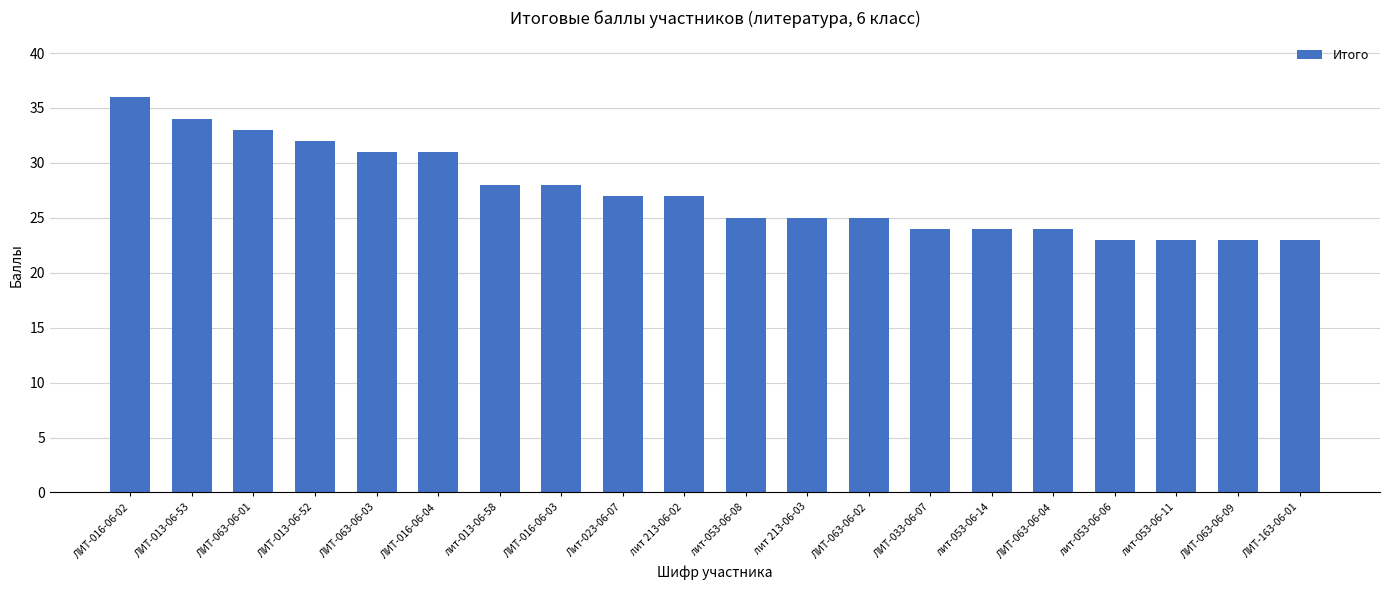

Reading right to left, what are all the values shown in this chart?

23	23	23	23	24	24	24	25	25	25	27	27	28	28	31	31	32	33	34	36